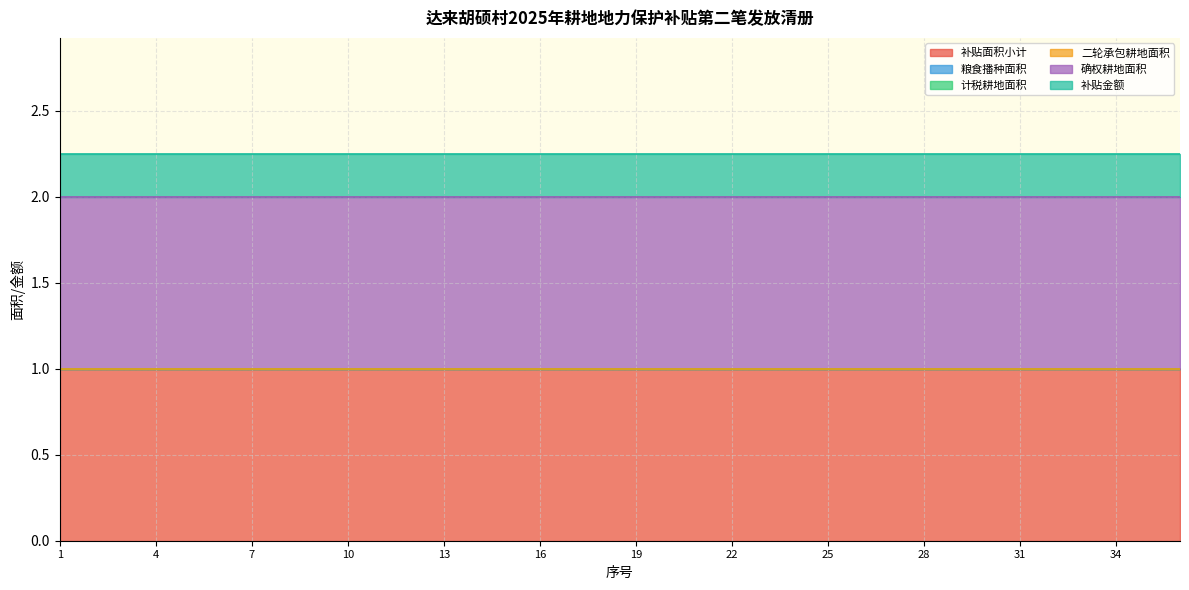

At which category is the sum across all series the highest?

1